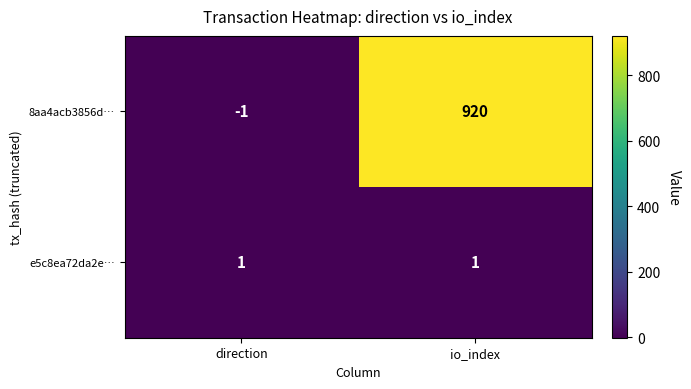

How many data points does each series have?

2